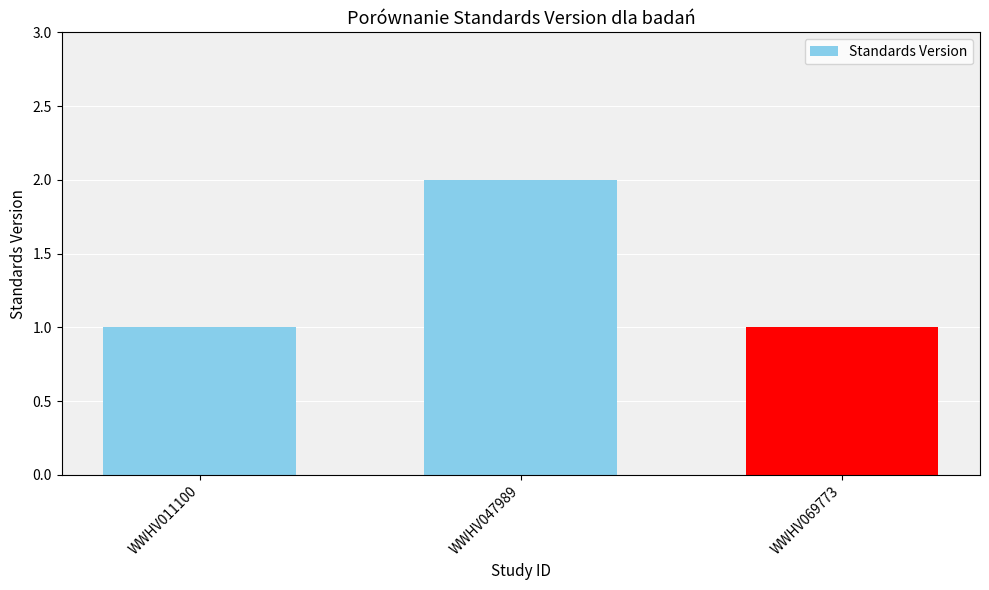

Does the chart contain stacked bars?

No